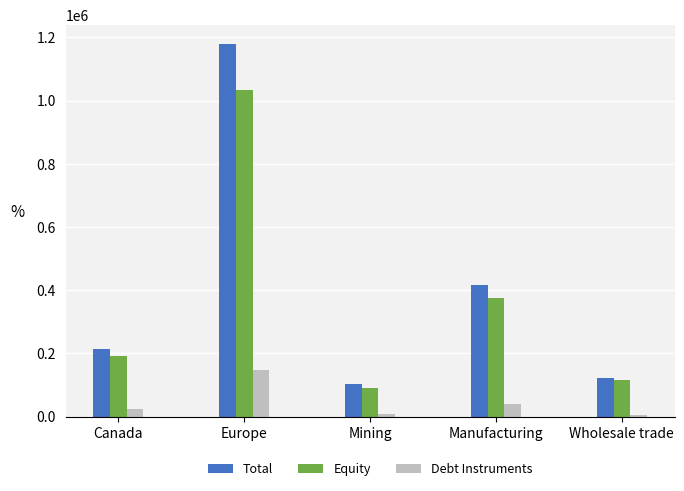

What are all the series names shown in the legend?

Total, Equity, Debt Instruments